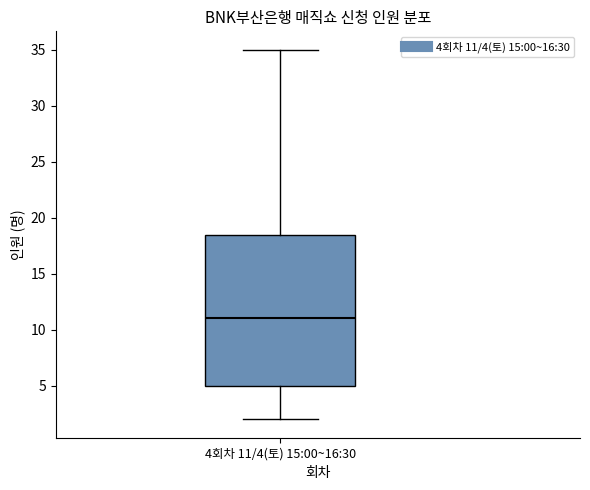

Where is the upper edge of the box for 4회차 11/4(토) 15:00~16:30 on the y-axis? The values are not printed on the chart, so give them approximately, as read against the axis.

18.5